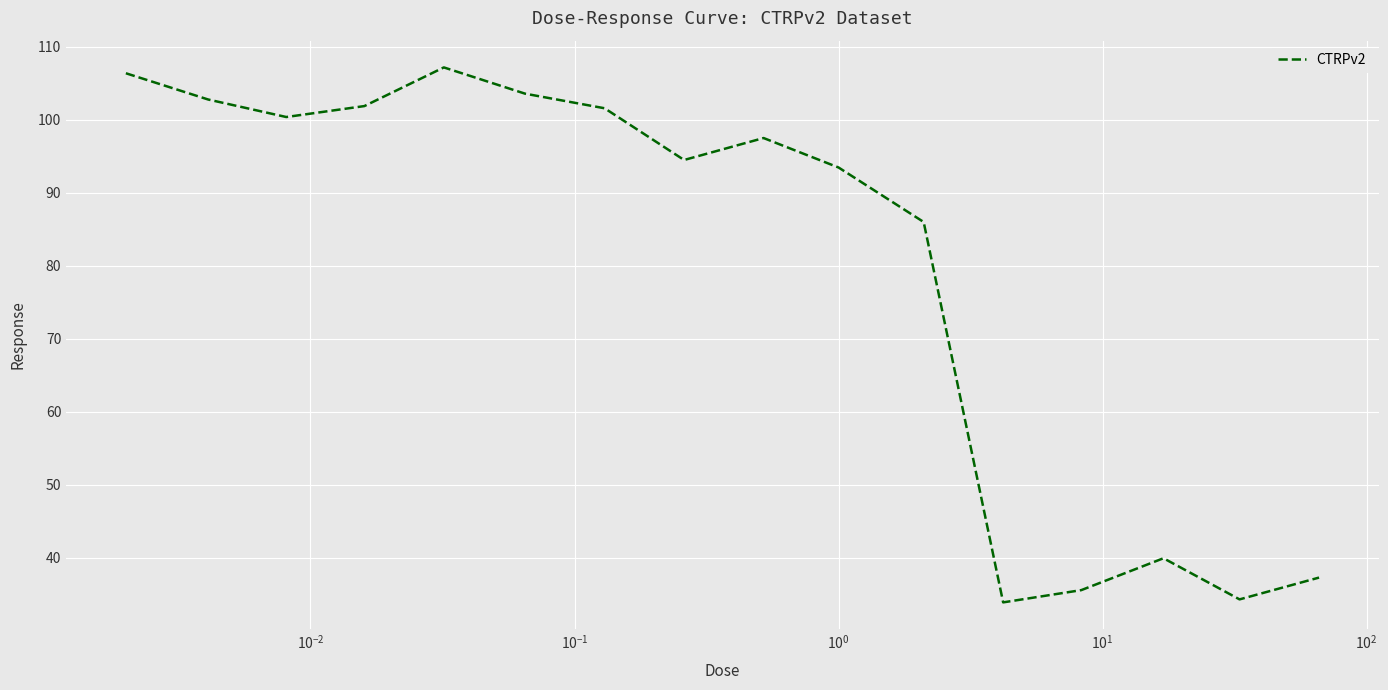

What is the difference between the maximum and minimum values?

73.3